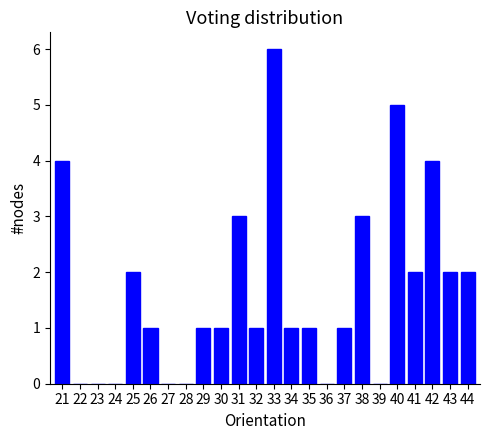

What is the height of the bar covering 30.5 to 31.5 on the x-axis? The values are not printed on the chart, so give them approximately, as read against the axis.

3